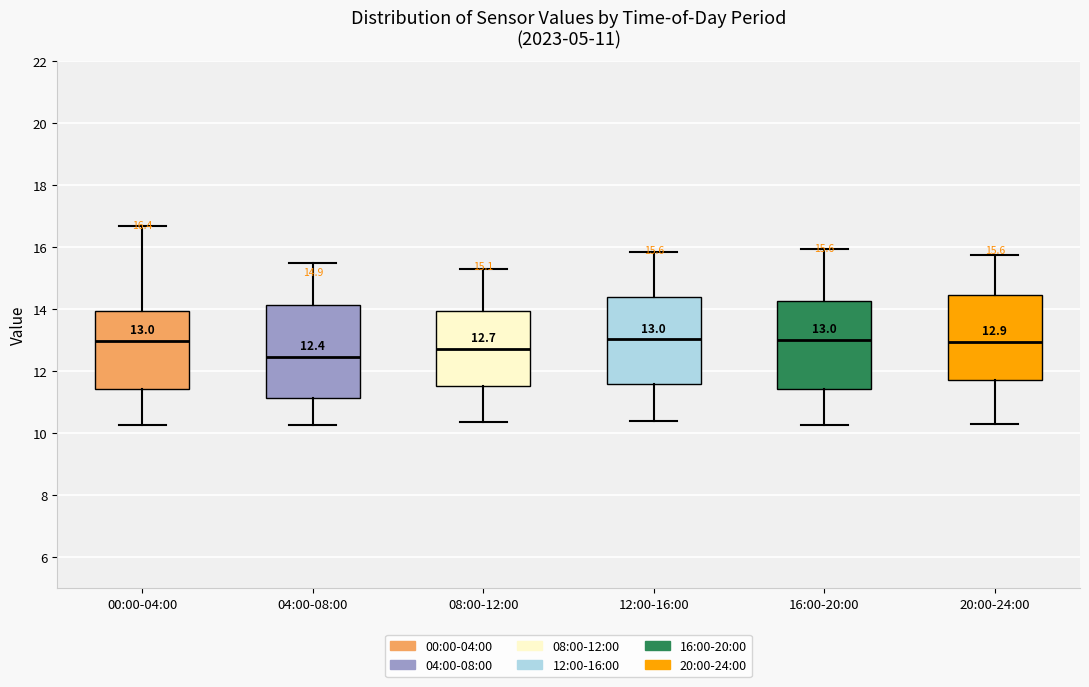

Which box's median line is the lowest?

04:00-08:00